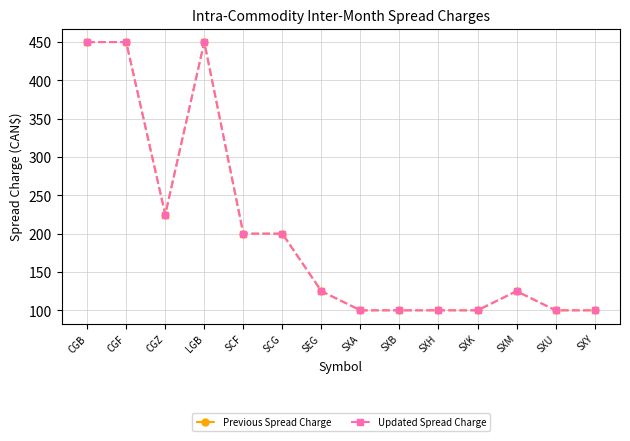

What is the total value across all series at SXU?

200